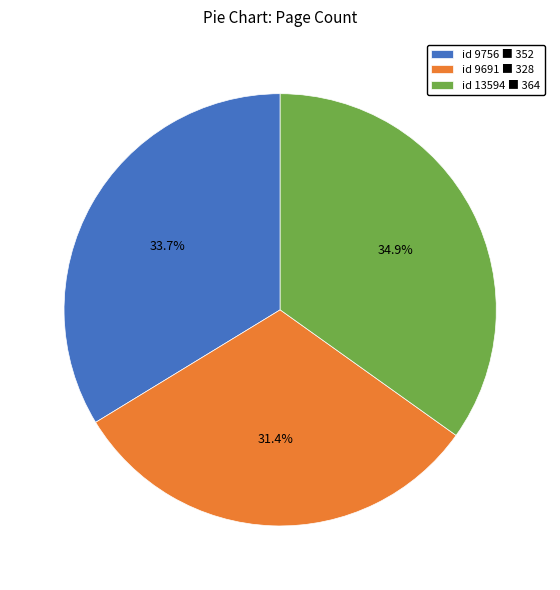

How many segments does this pie chart have?

3